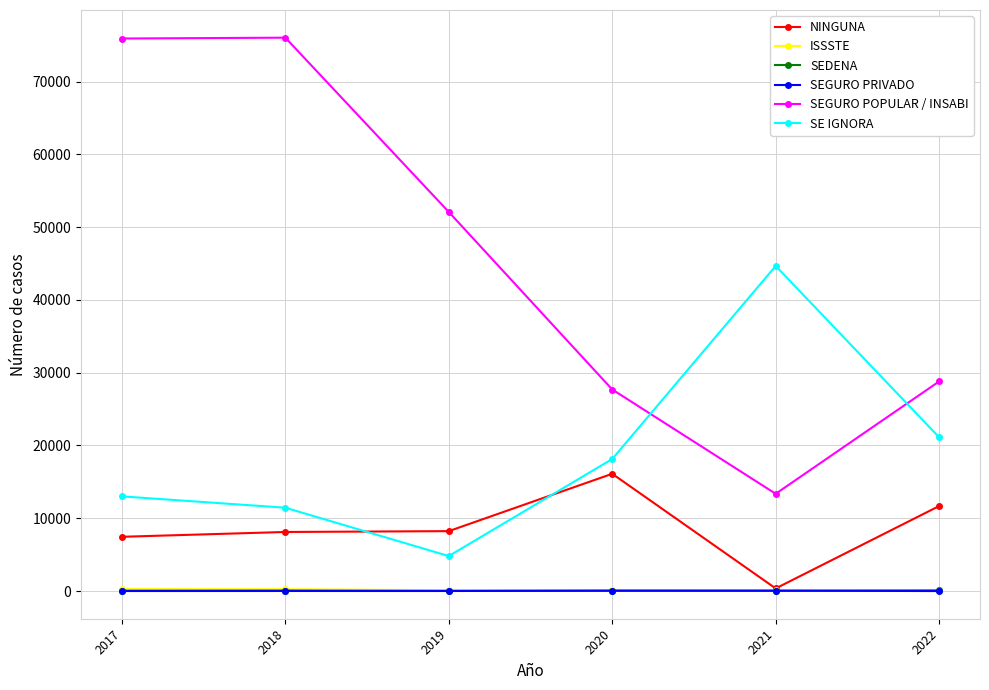

At how many categories does at least one series exceed 22735?

6